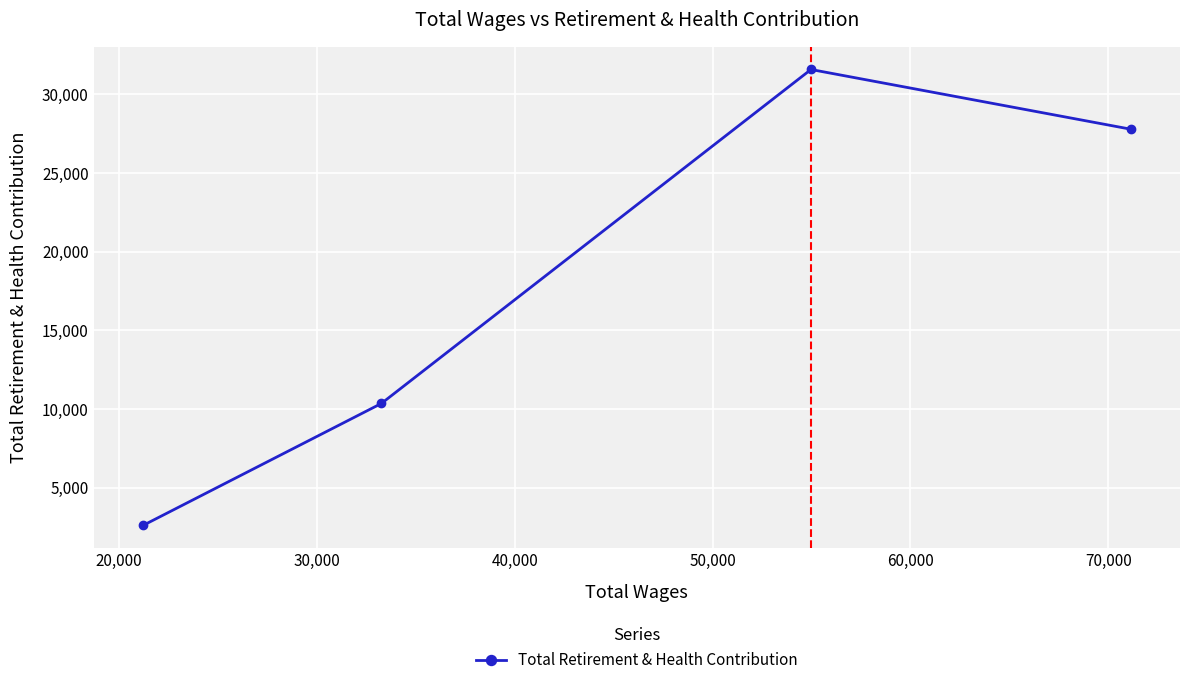

Count the values in the range 10355 to 31571.

3